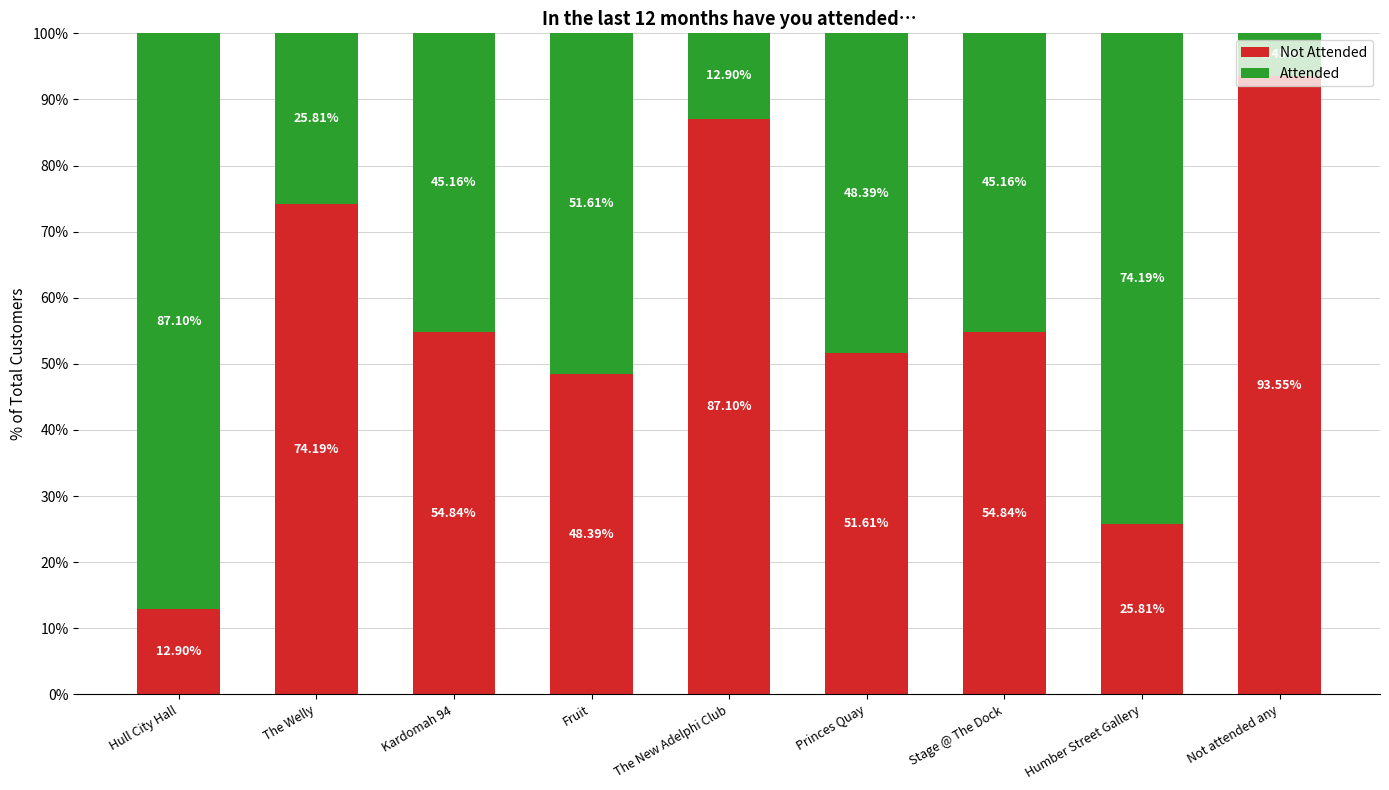

What is the total value across all series at Hull City Hall?

100.0